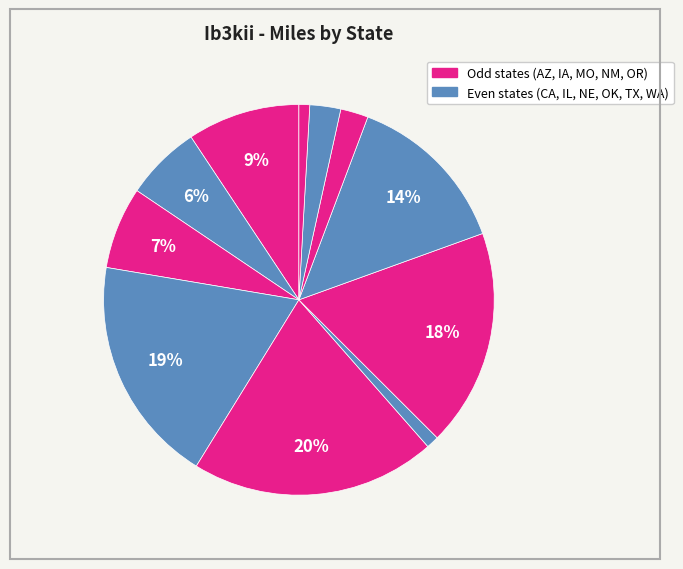

Which slice is the largest?

MO